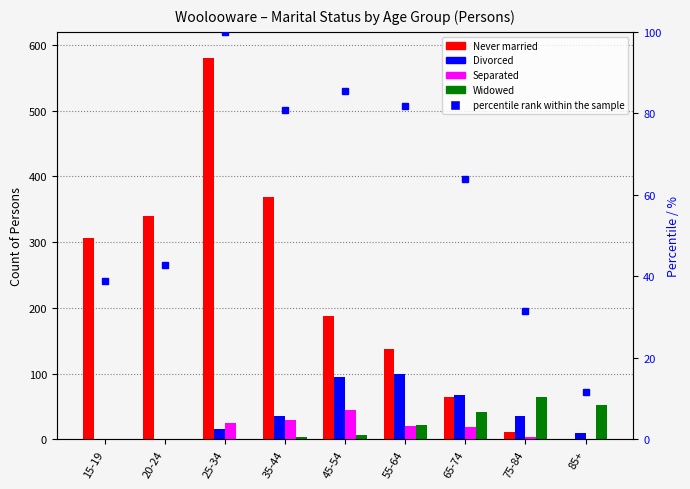

What position from the left is 25-34?

3